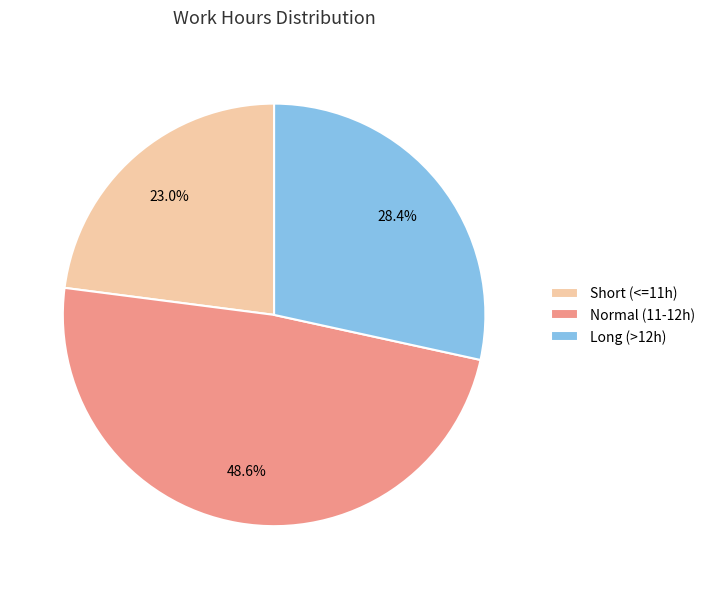

Which category has the biggest portion of the pie?

Normal (11-12h)